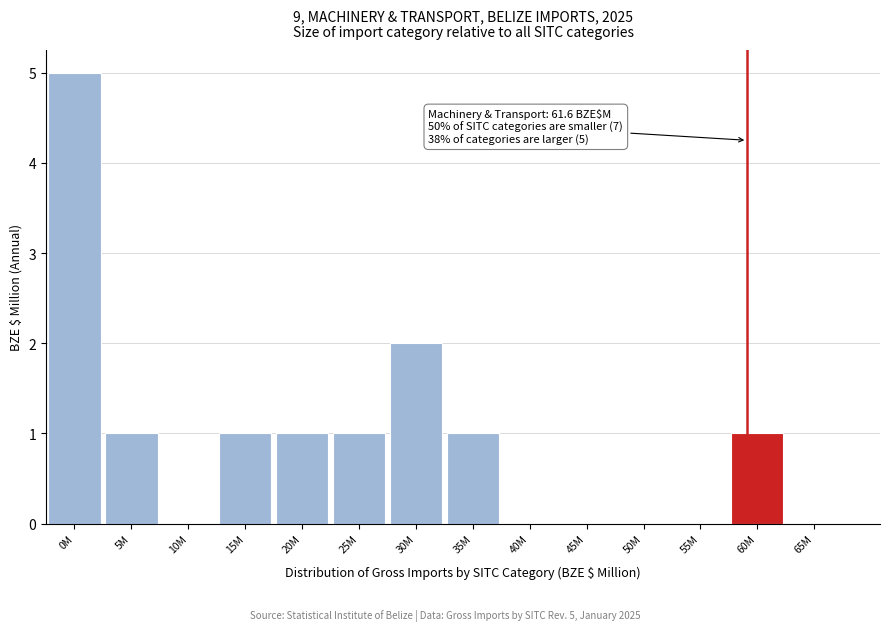

Reading left to right, list all the values displayed in this chart.

0M=5	5M=1	10M=0	15M=1	20M=1	25M=1	30M=2	35M=1	40M=0	45M=0	50M=0	55M=0	60M=1	65M=0